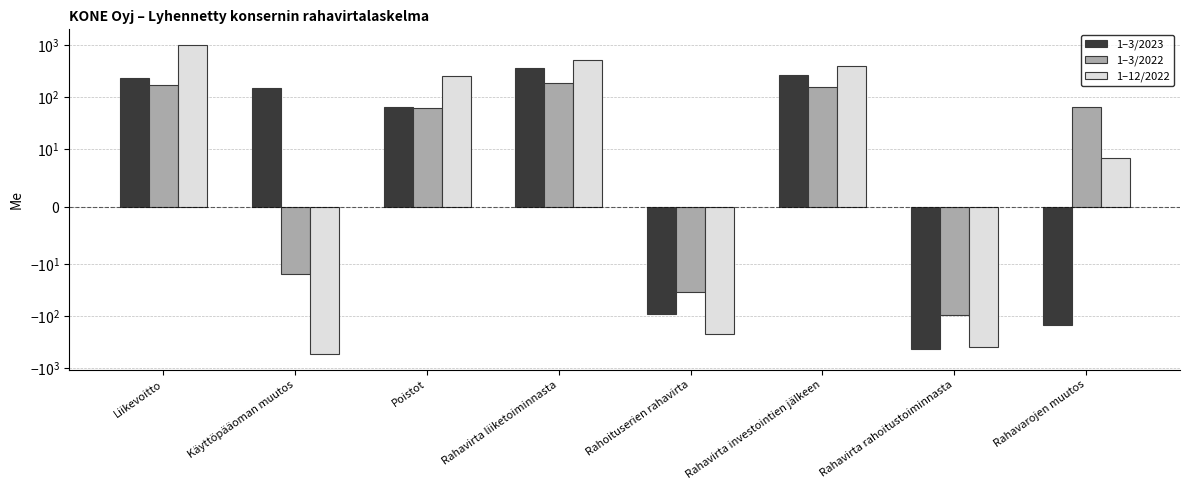

Rank the categories by 1–3/2022 value from highest to lowest.

Rahavirta liiketoiminnasta, Liikevoitto, Rahavirta investointien jälkeen, Rahavarojen muutos, Poistot, Käyttöpääoman muutos, Rahoituserien rahavirta, Rahavirta rahoitustoiminnasta